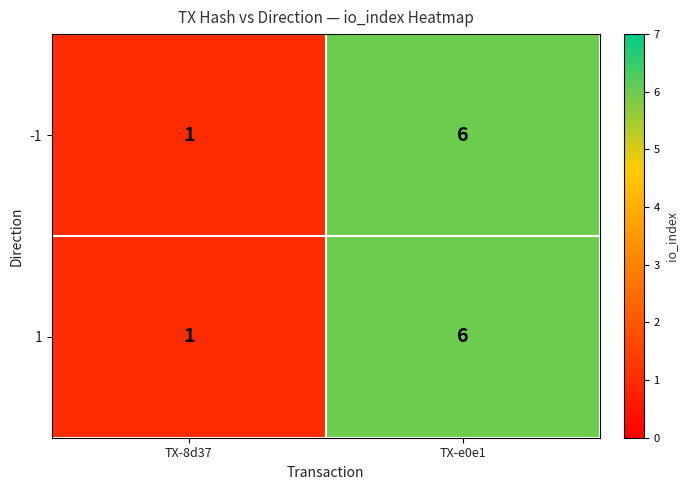

Reading right to left, what are all the values shown in this chart?

-1: TX-e0e1=6	TX-8d37=1
1: TX-e0e1=6	TX-8d37=1